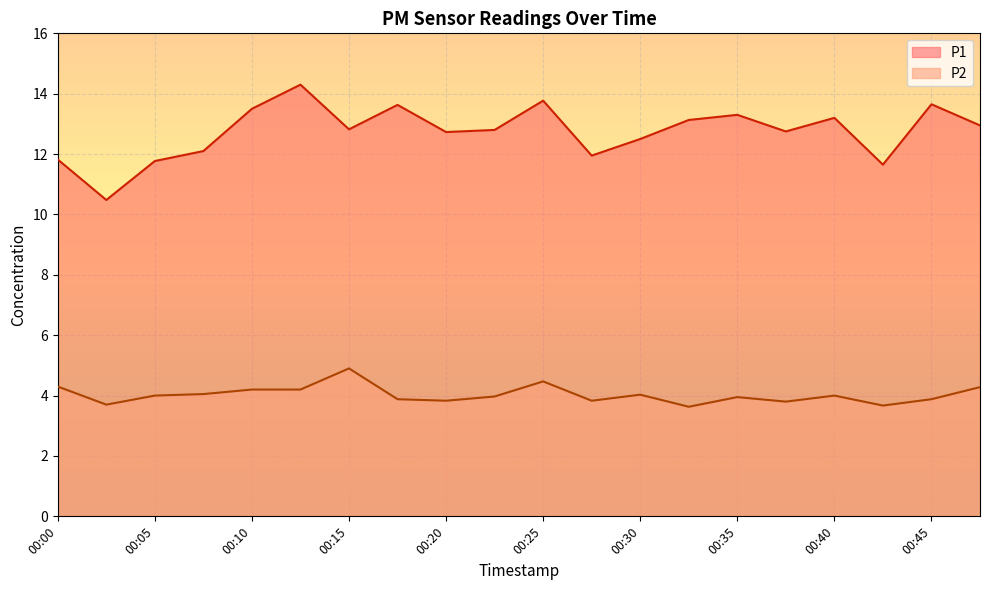

What is the average value of the P2 series?

4.0